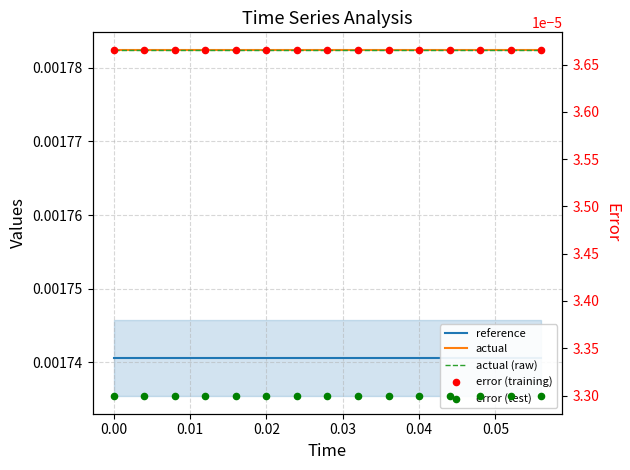

Which series has the largest total across all categories?

actual